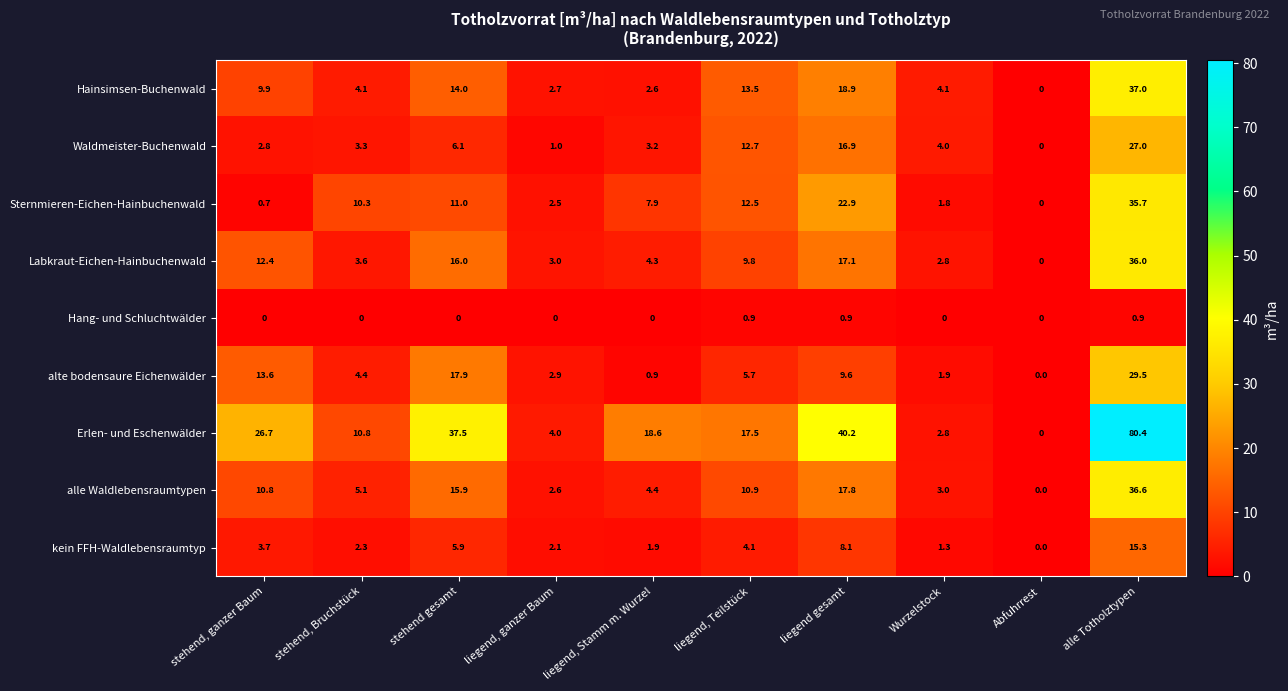

What is the average value of the Sternmieren-Eichen-Hainbuchenwald series?

10.5